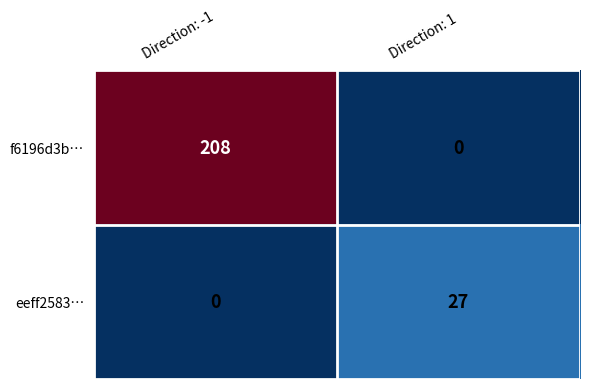

At Direction: 1, list the series in order from largest to smallest.

eeff2583…, f6196d3b…